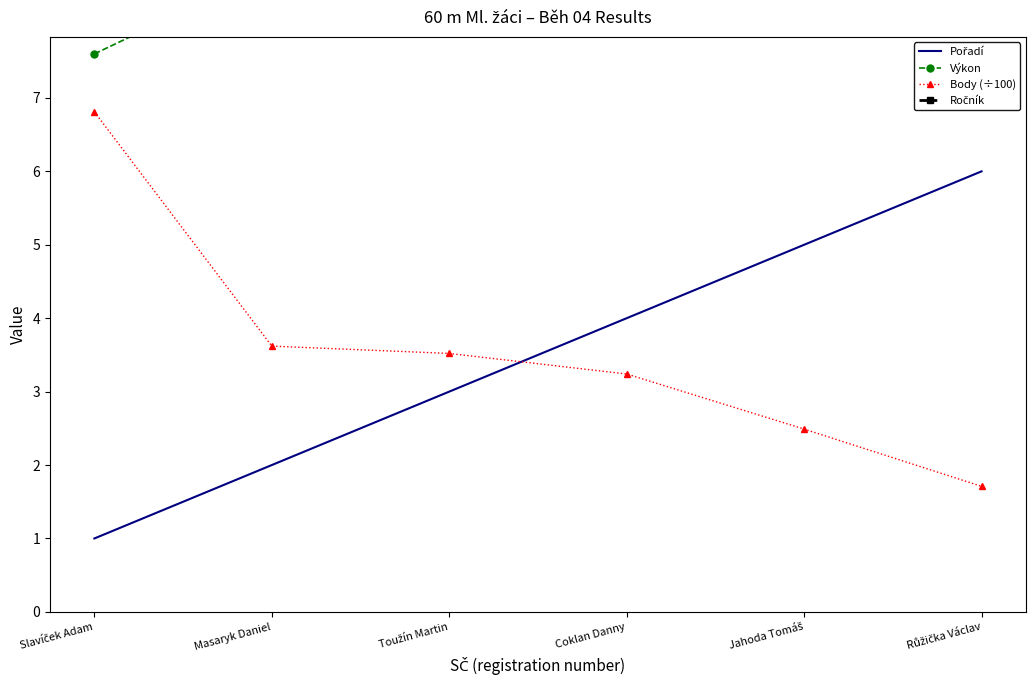

True or false: Pořadí has a value of 5.3 at Toužín Martin.

False